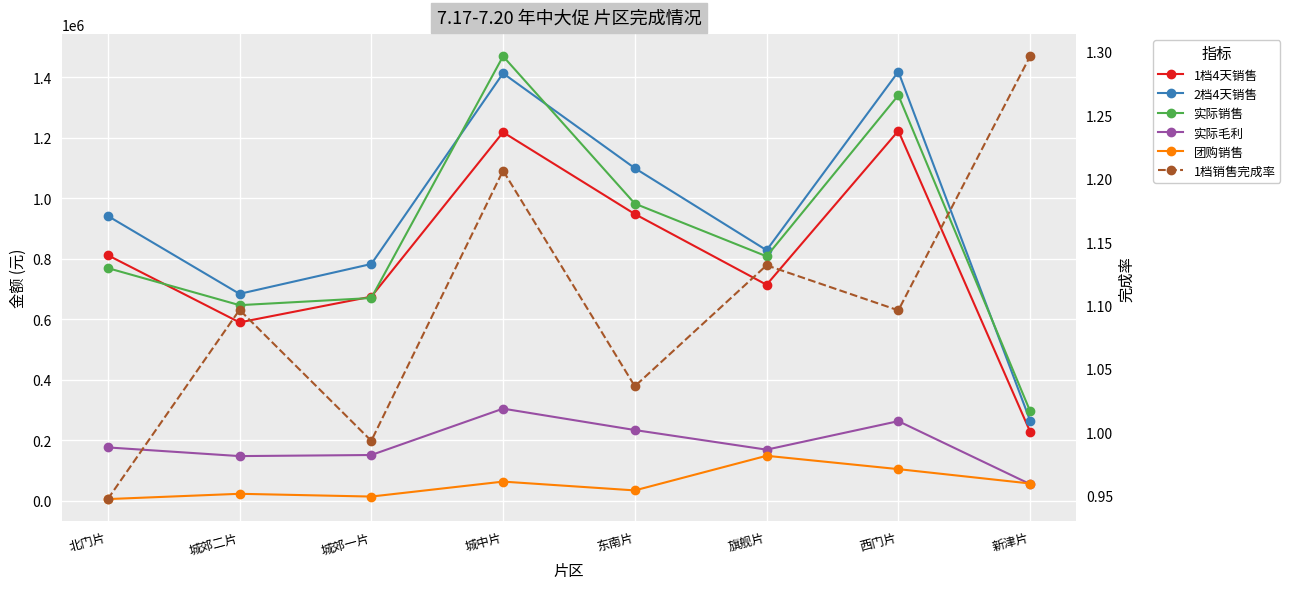

Is it true that 2档4天销售 equals 675787.7 at 东南片?

False